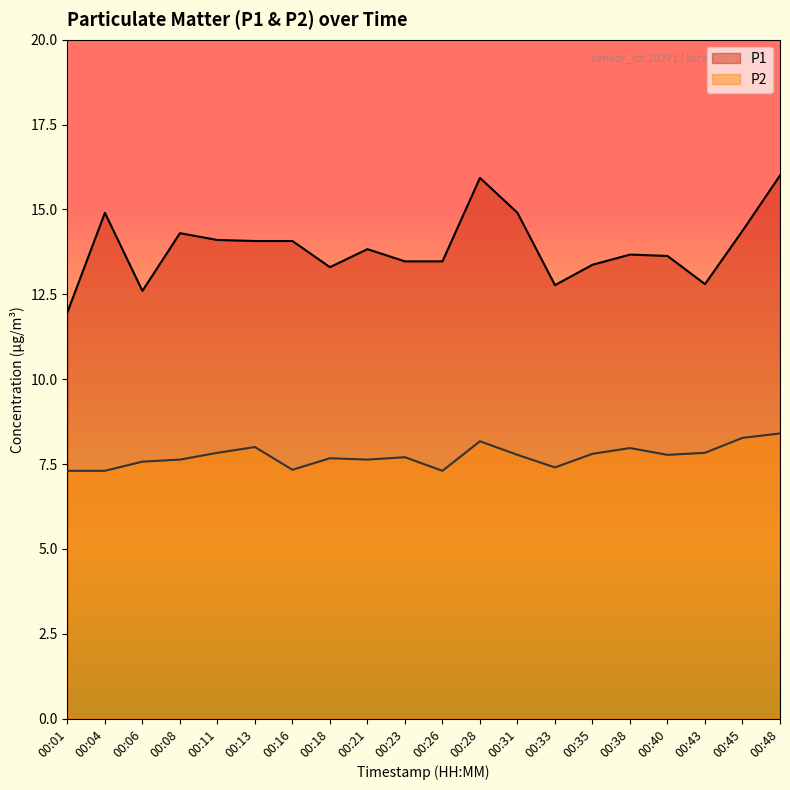

What is the difference between the P1 values at 00:08 and 00:21?

0.5